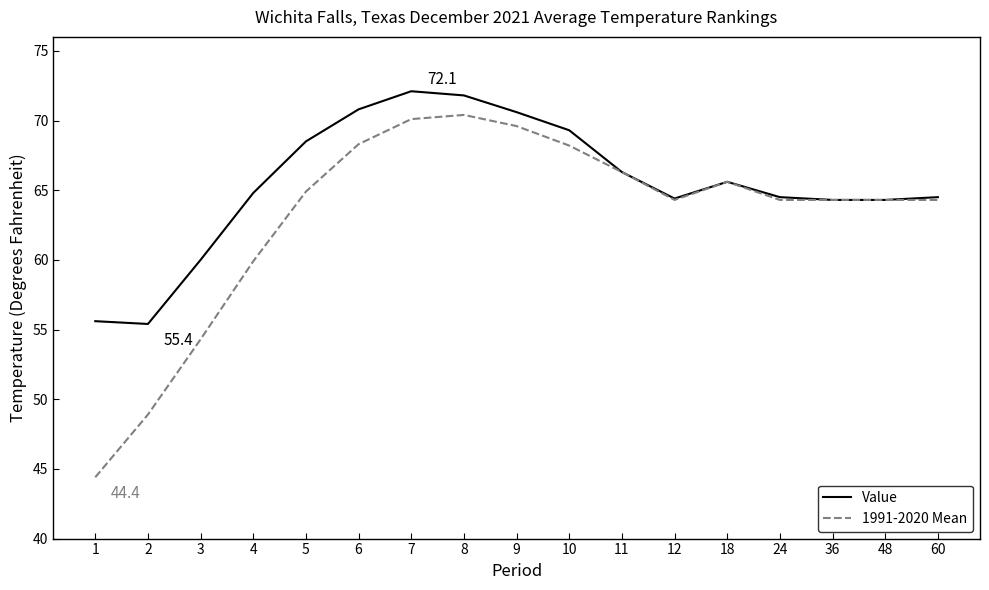

What is the minimum value shown in the chart?

44.4